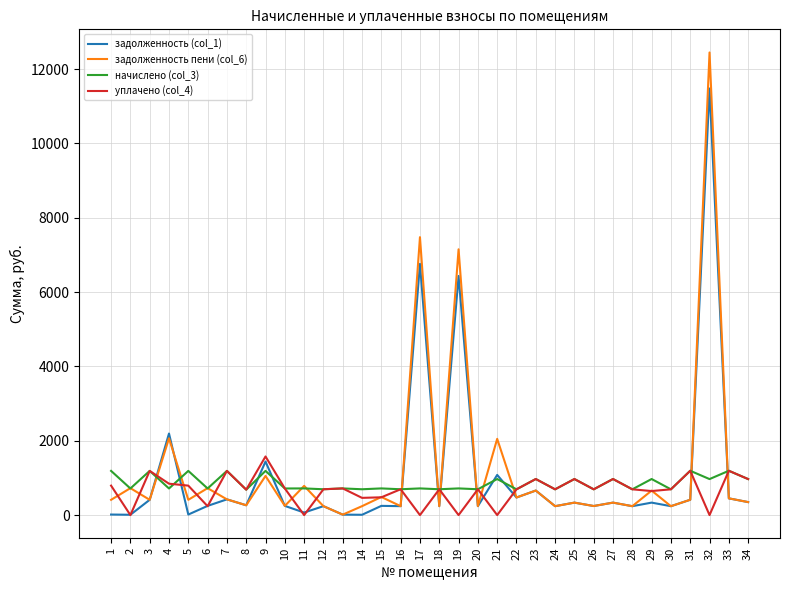

What are all the series names shown in the legend?

задолженность (col_1), задолженность пени (col_6), начислено (col_3), уплачено (col_4)